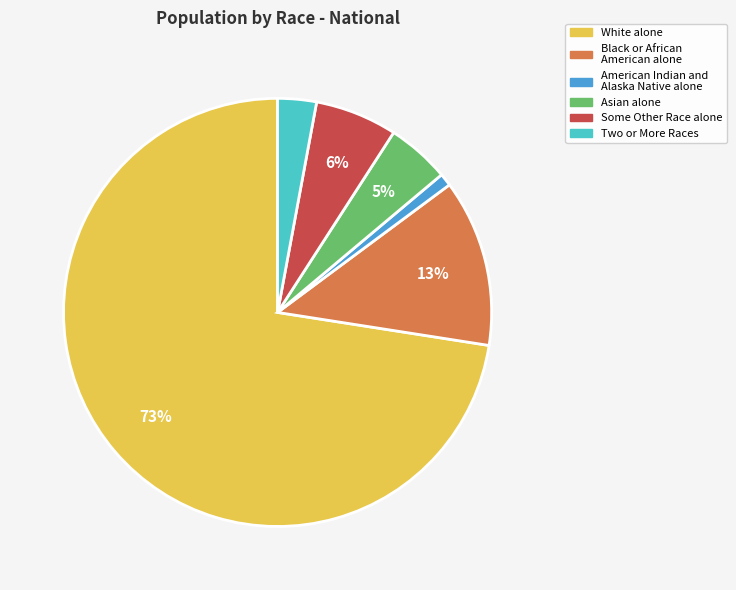

To the nearest percent, what portion does Two or More Races represent?

3%